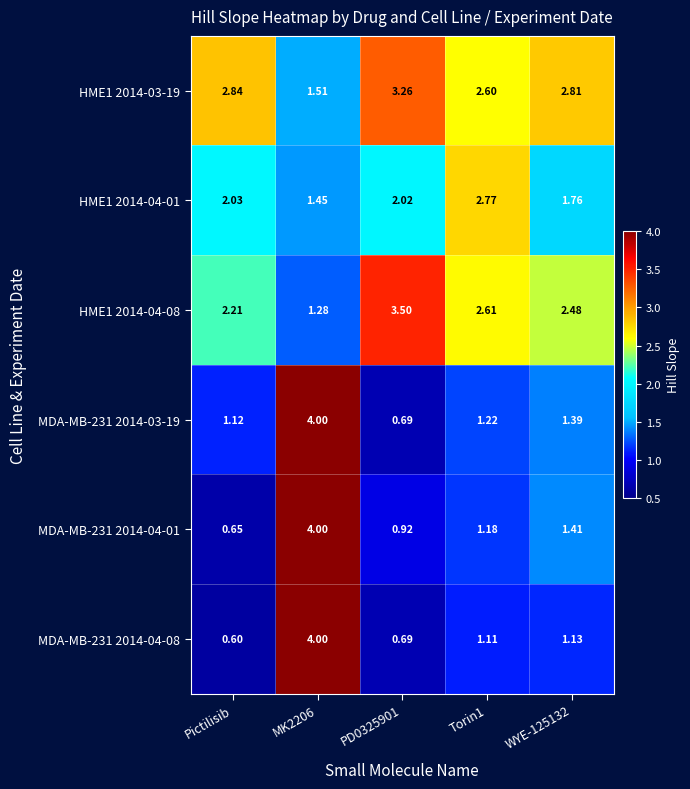

At which label does HME1 2014-04-01 first exceed 2?

Pictilisib